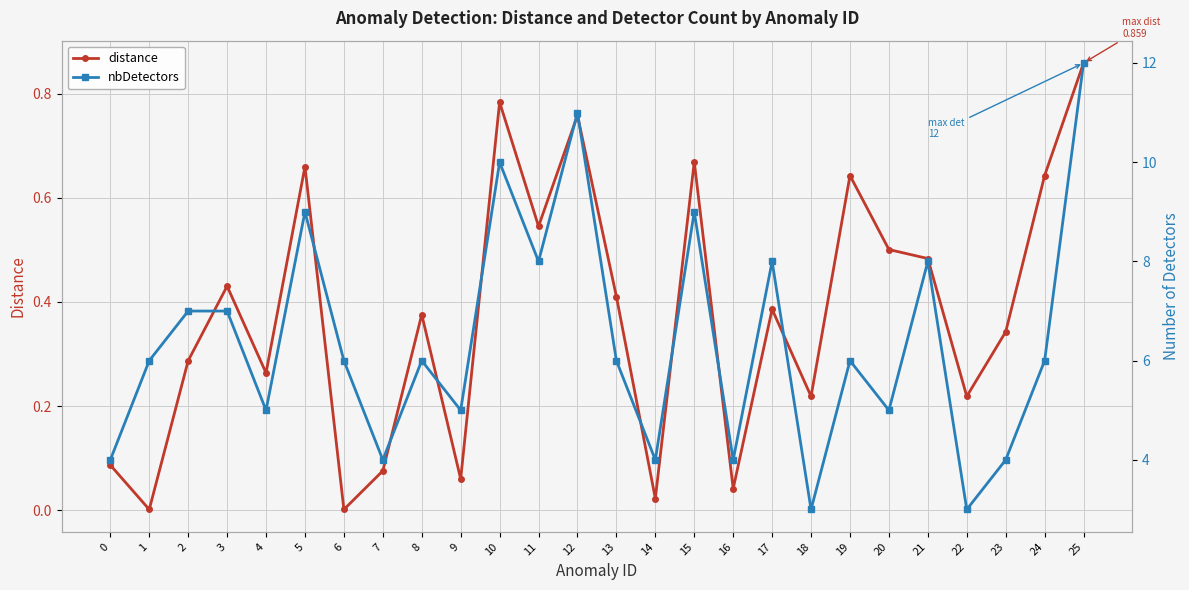

Which category has the lowest value across all series?

1